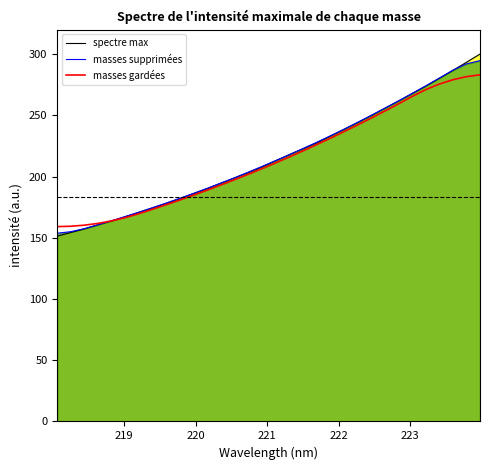

What is the smallest value displayed?

151.3